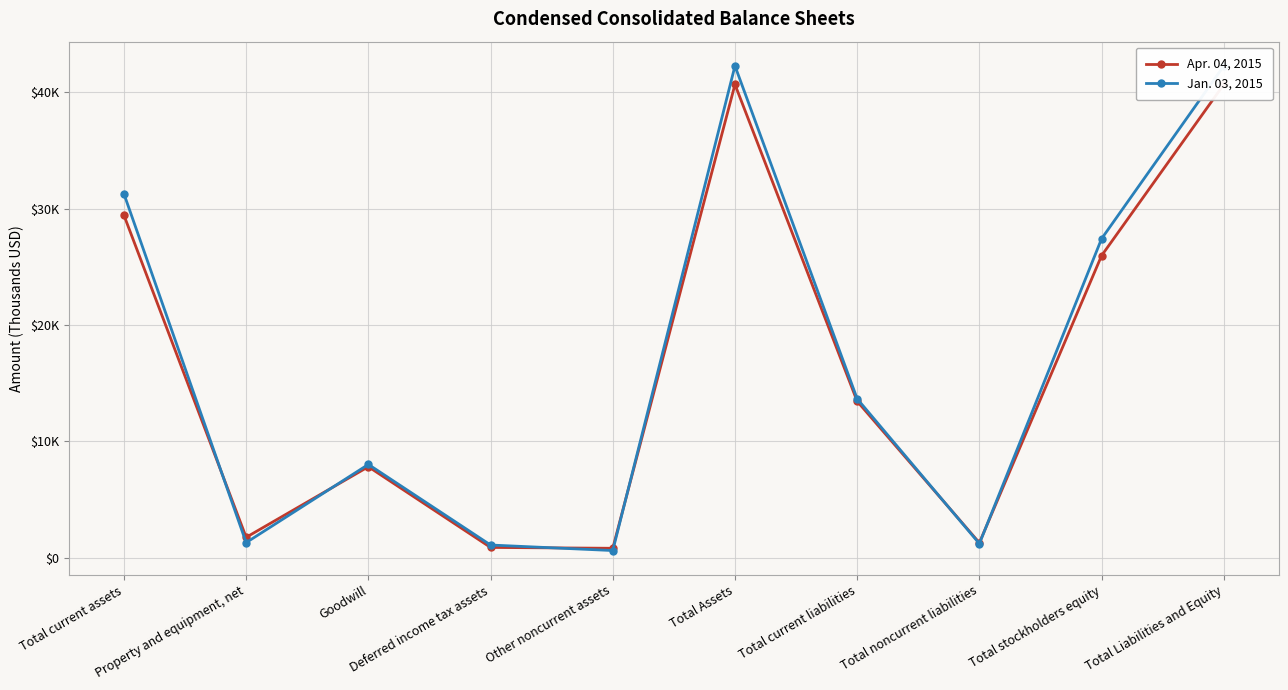

At which category does the chart reach its peak across all series?

Total Assets